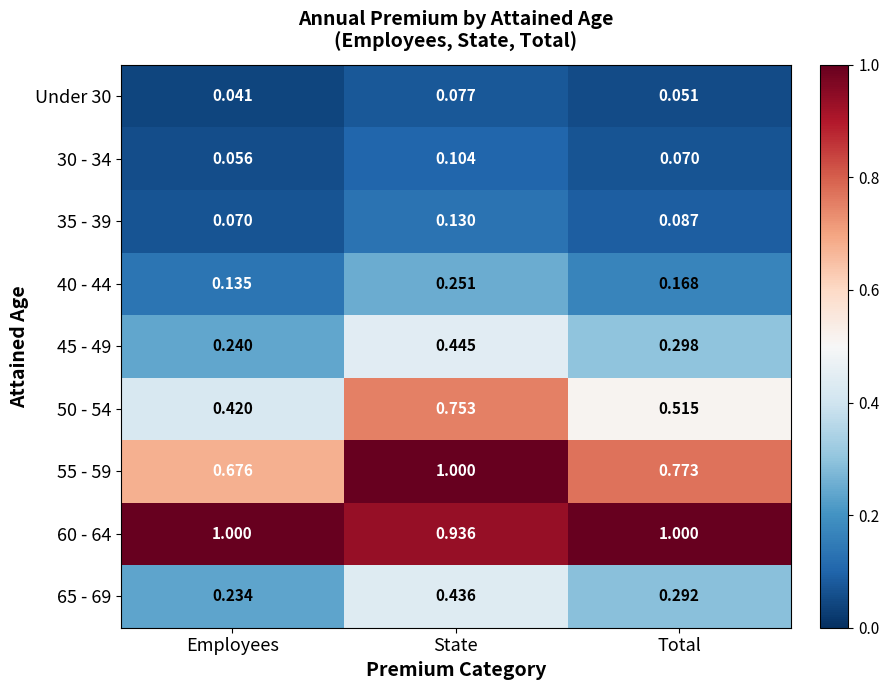

Rank the categories by 55 - 59 value from lowest to highest.

Employees, Total, State